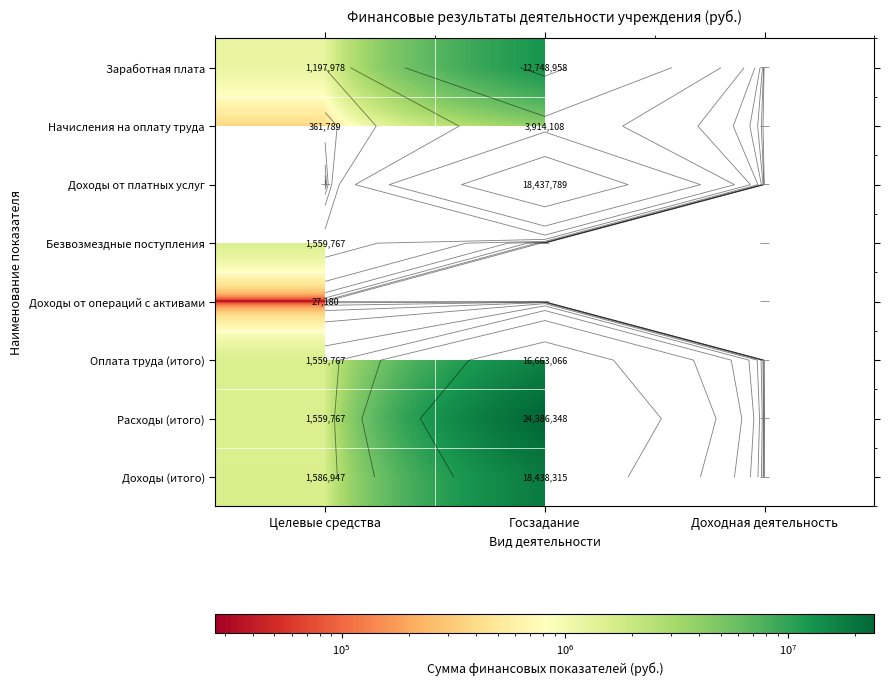

List the series in order of their peak value, highest first.

Доходы от платных услуг, Расходы (итого), Доходы (итого), Оплата труда (итого), Заработная плата, Начисления на оплату труда, Безвозмездные поступления, Доходы от операций с активами